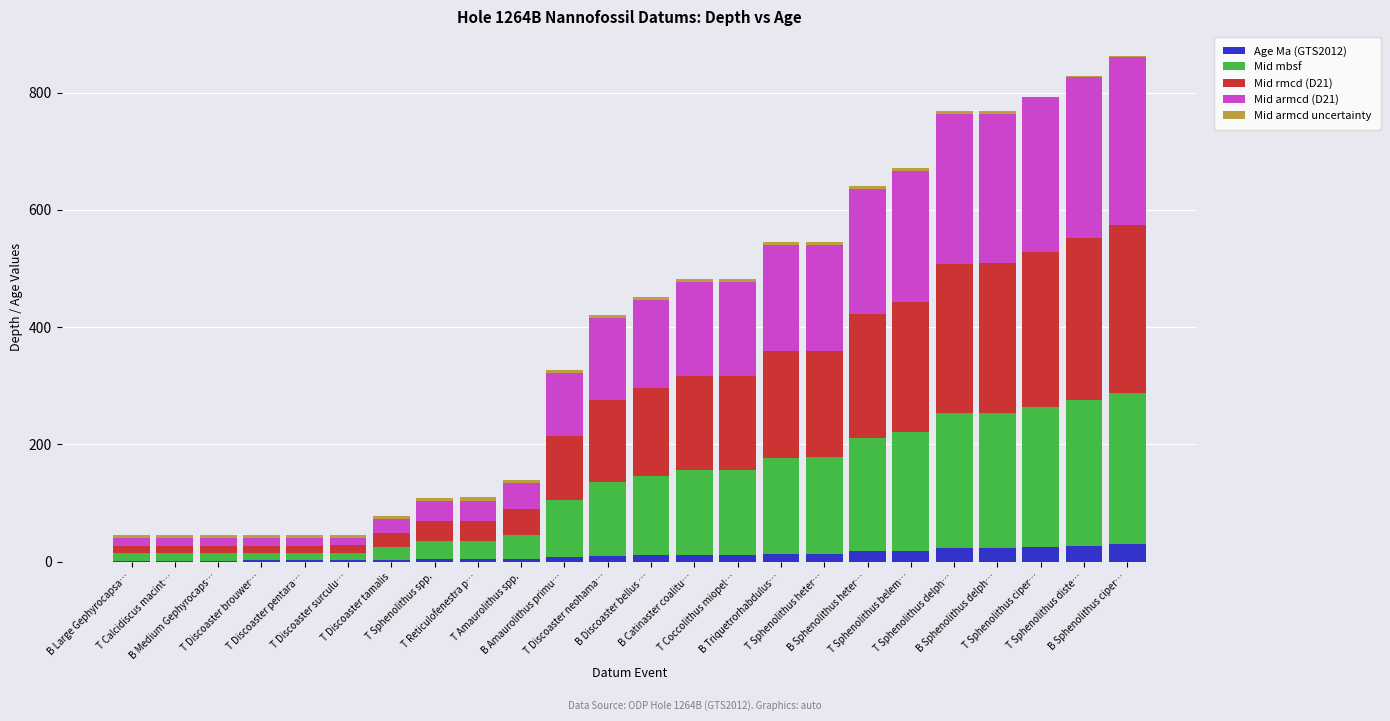

What is the maximum value for Age Ma (GTS2012)?

29.6